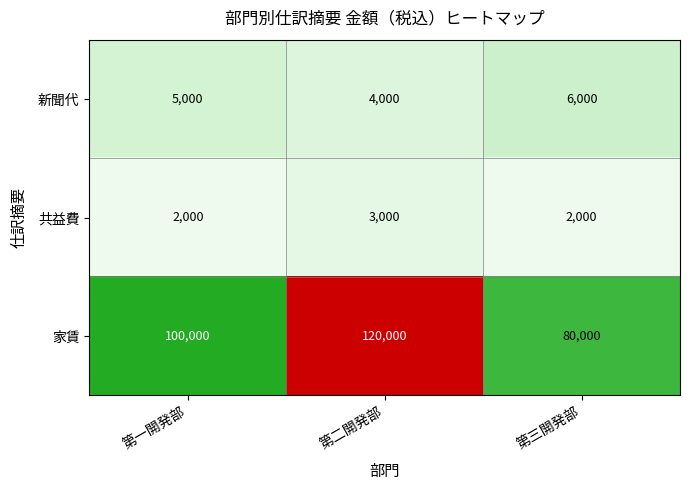

Reading right to left, transcribe all the data shown in this chart.

新聞代: 第三開発部=6000	第二開発部=4000	第一開発部=5000
共益費: 第三開発部=2000	第二開発部=3000	第一開発部=2000
家賃: 第三開発部=80000	第二開発部=120000	第一開発部=100000